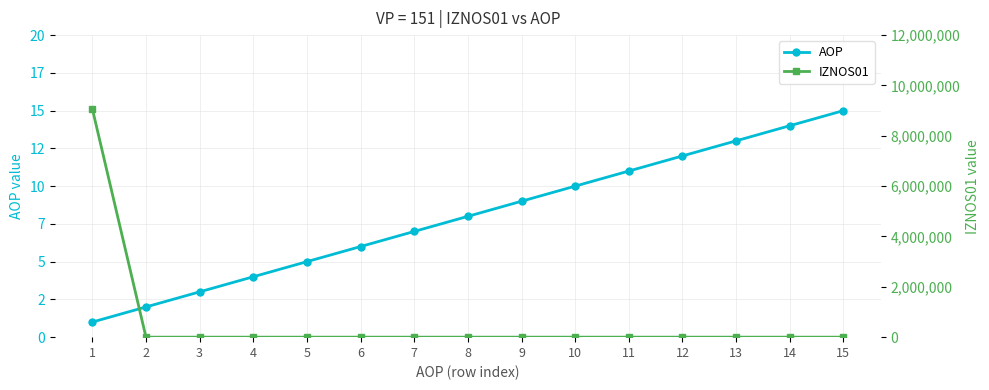

How many lines are shown in the chart?

2